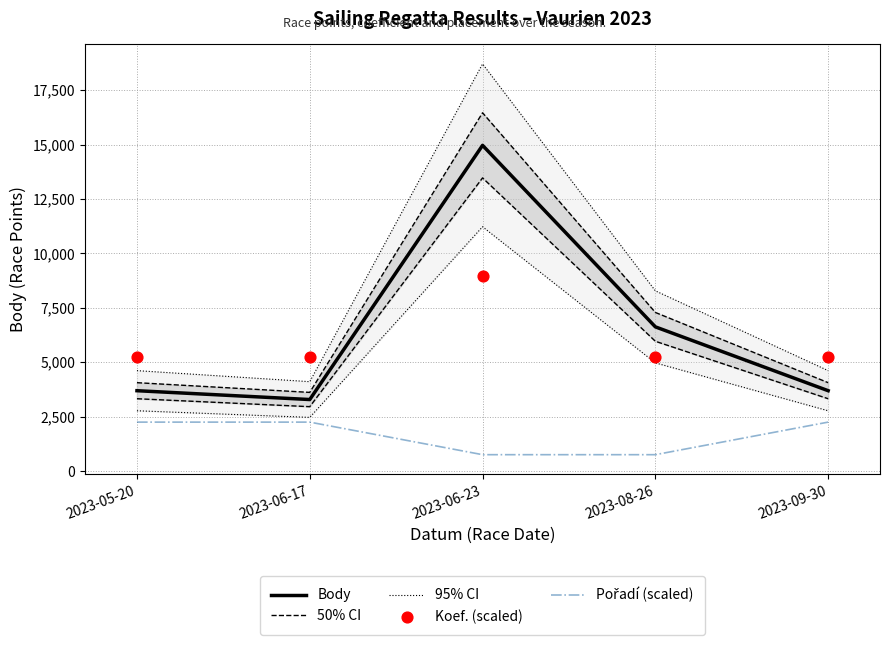

Which series contains the lowest Y value?

Pořadí (scaled)